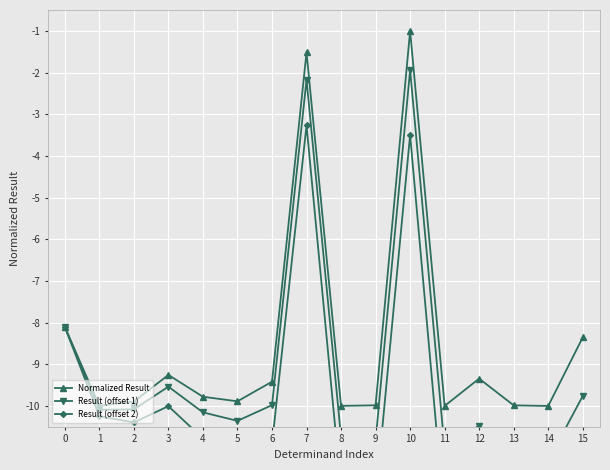

What is the spread (max minus min) of values at 11?

2.8